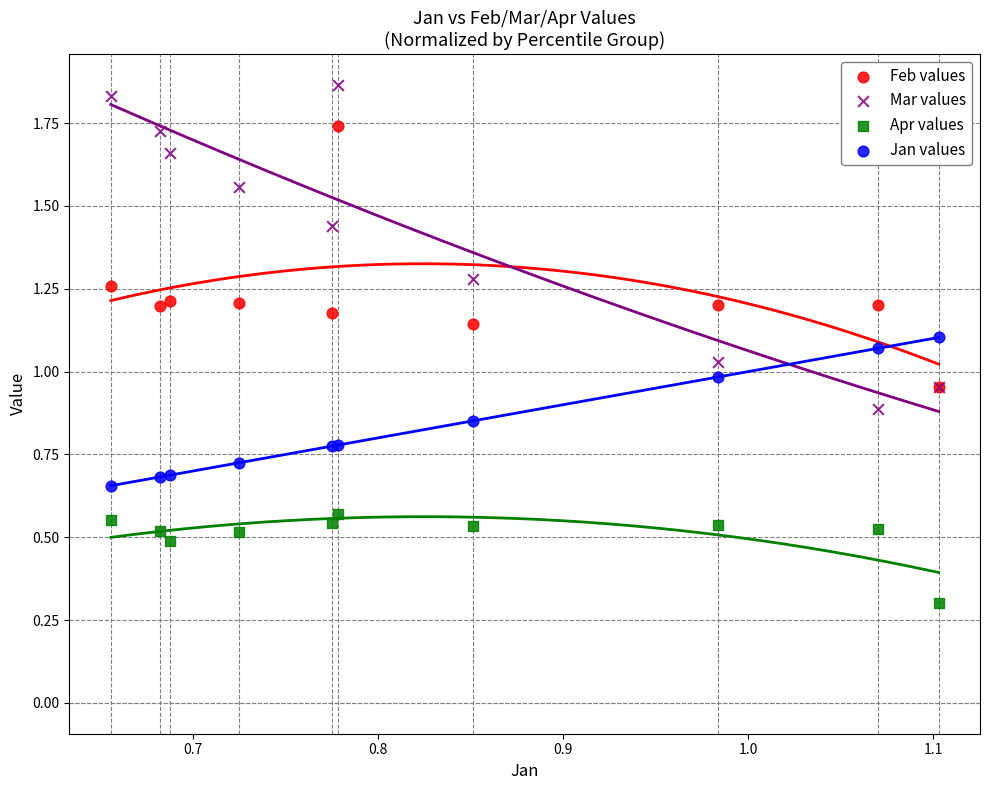

Which series has the widest spread of Y values?

Mar values